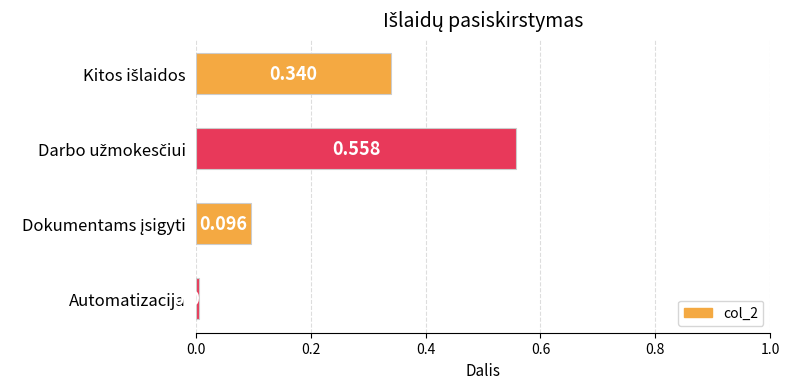

At which label is the value closest to 0?

Automatizacija